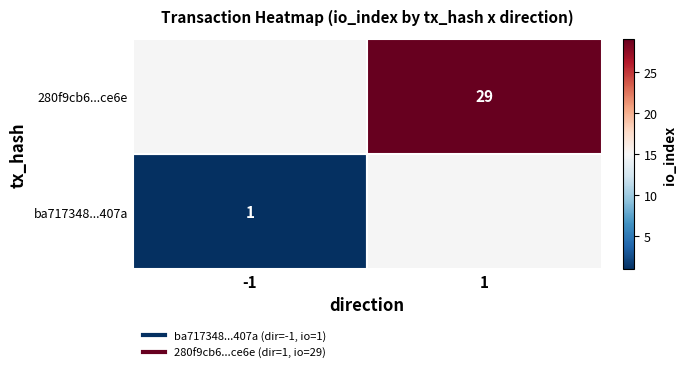

Rank the series by their average value, from highest to lowest.

280f9cb6121e8816ae79c80e3e46901fa53cce6, ba717348d2a1ff0ddd68289293dd1c99366407a